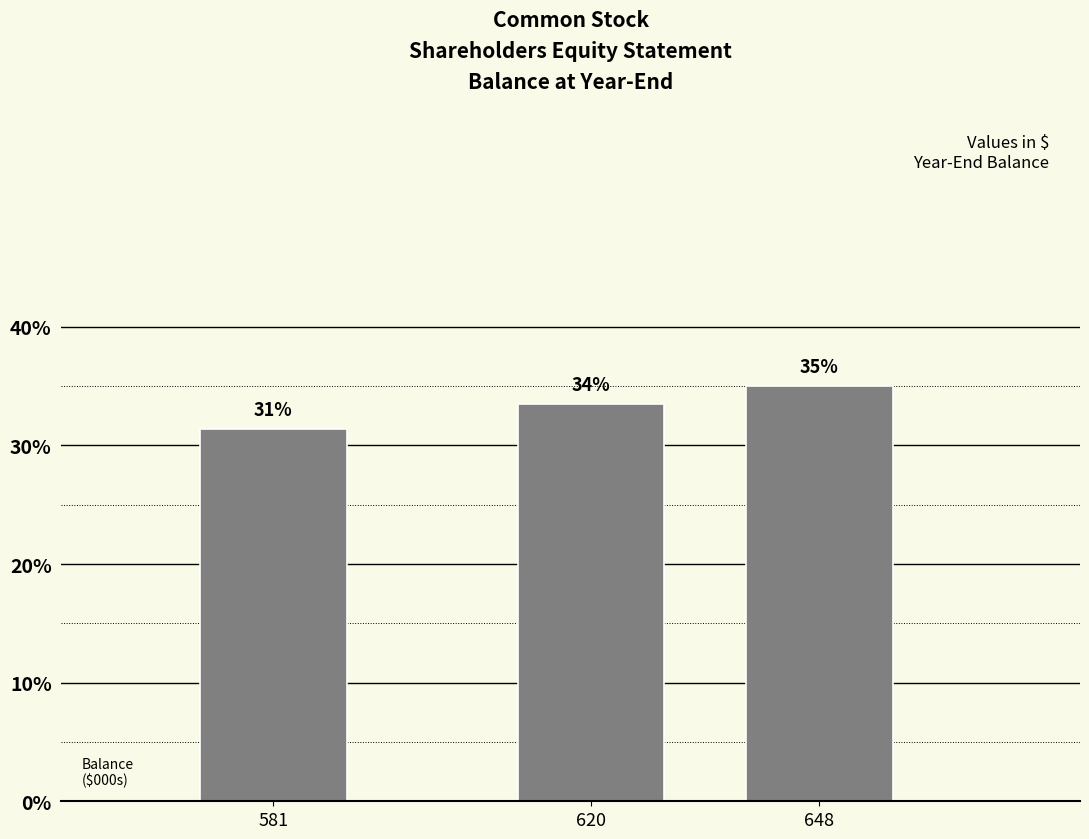

Are the bars horizontal?

No